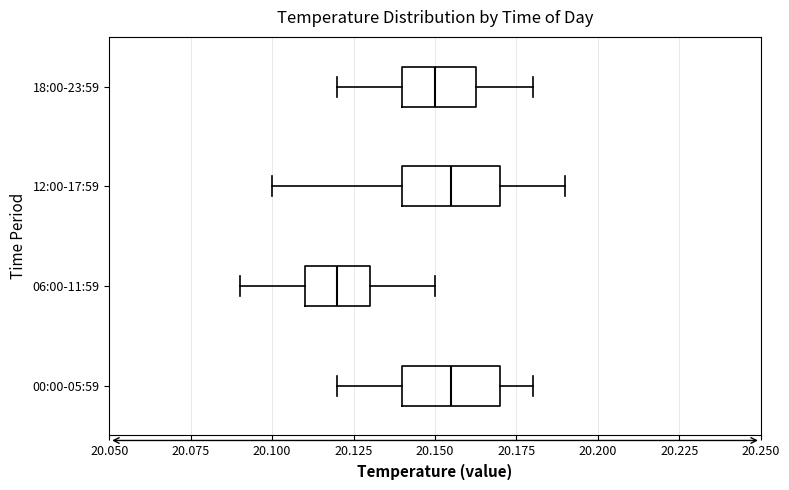

Where does the left whisker of the box for 06:00-11:59 end on the x-axis? The values are not printed on the chart, so give them approximately, as read against the axis.

20.090